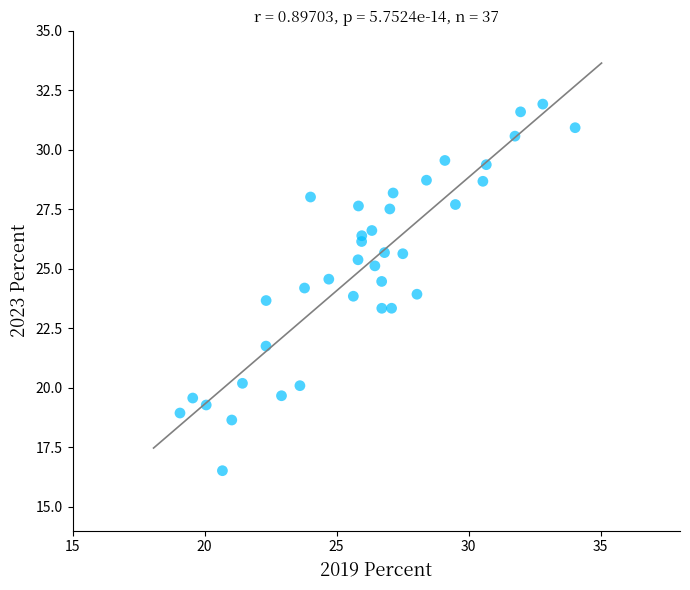

What is the range of Y values (max minus min)?

15.4